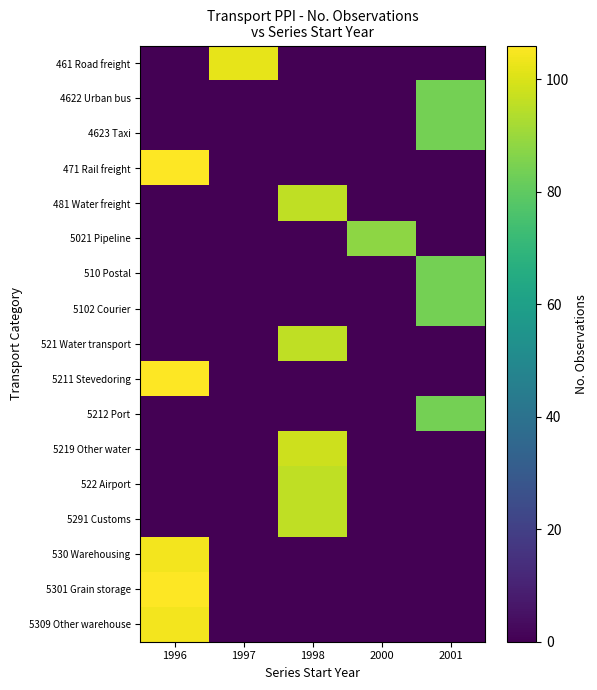

At which category is the sum across all series the highest?

1996